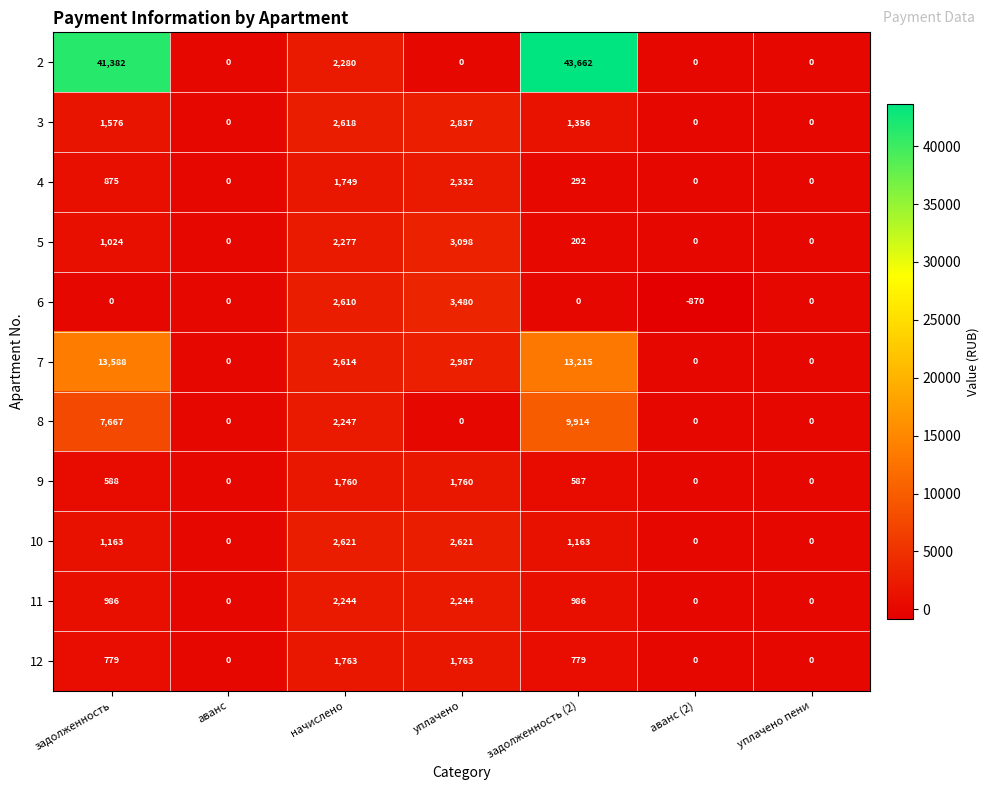

What is the maximum value for 5?

3098